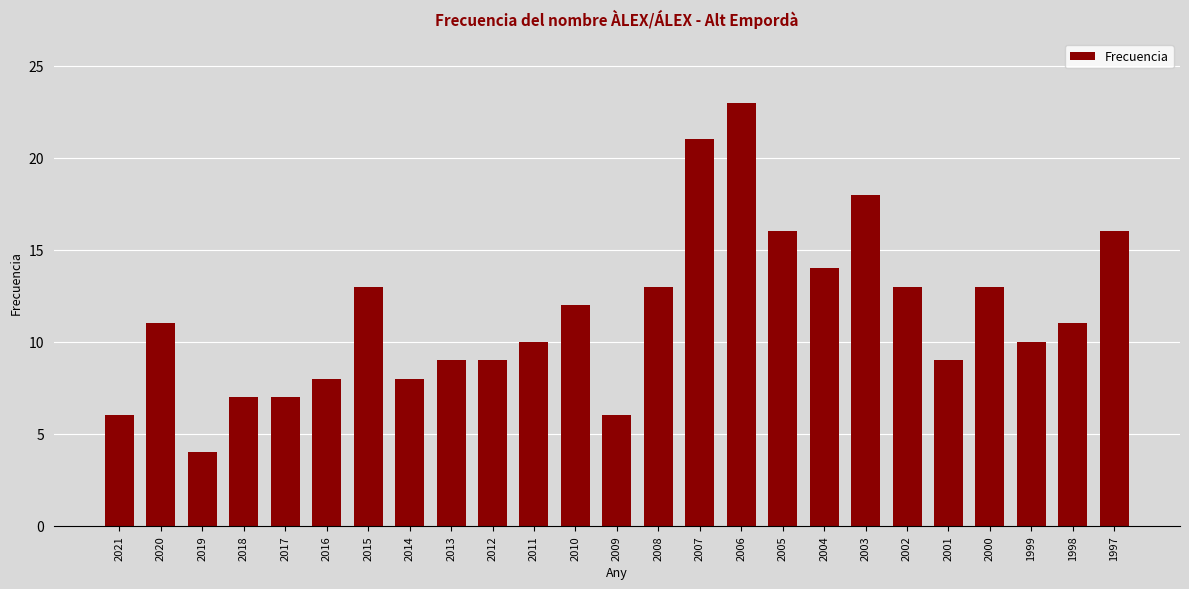

Reading left to right, extract all data points from this chart.

6	11	4	7	7	8	13	8	9	9	10	12	6	13	21	23	16	14	18	13	9	13	10	11	16